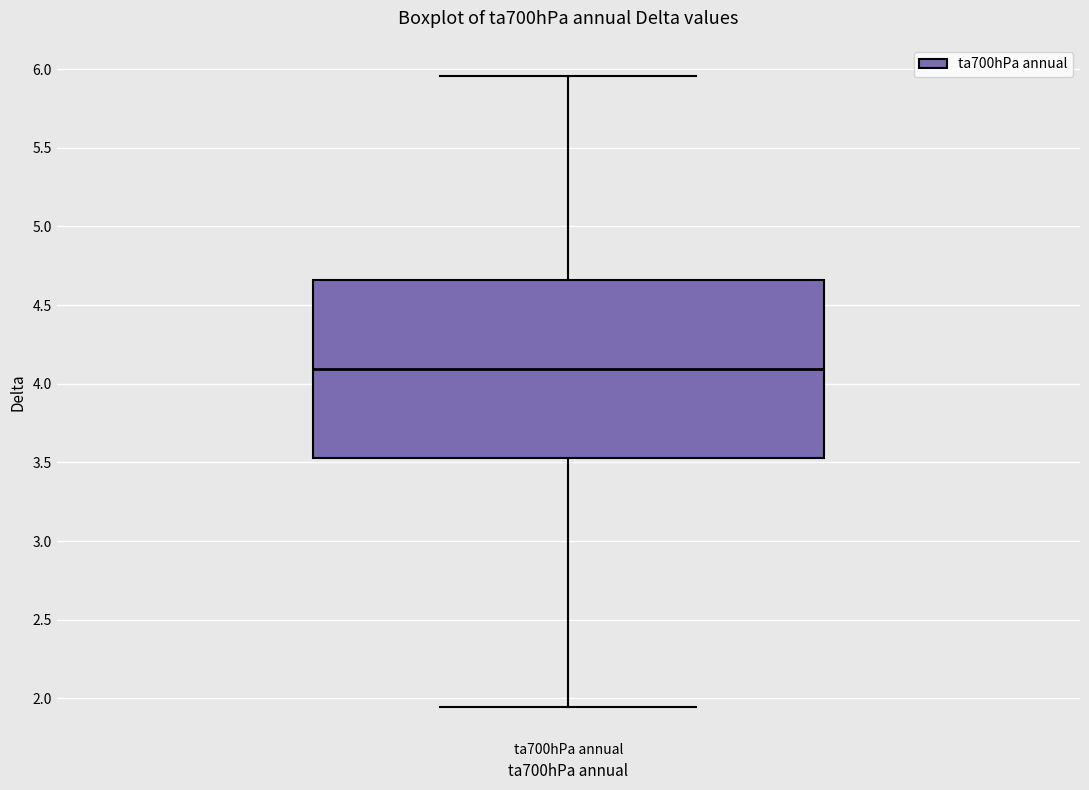

Where does the upper whisker of the box for ta700hPa annual end on the y-axis? The values are not printed on the chart, so give them approximately, as read against the axis.

5.95